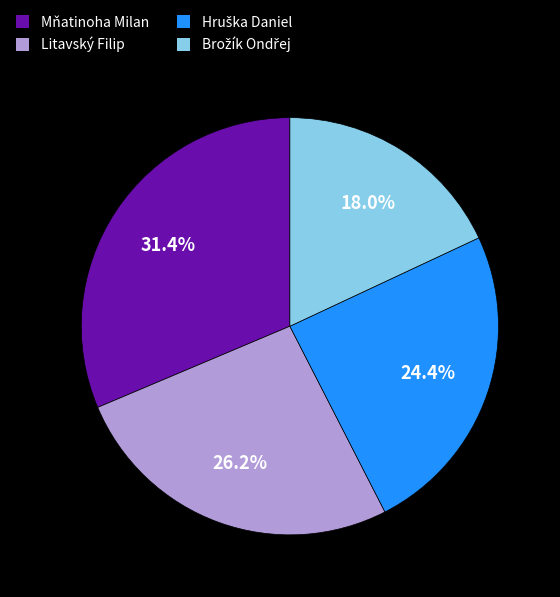

What is the largest slice in the pie chart?

Mňatinoha Milan